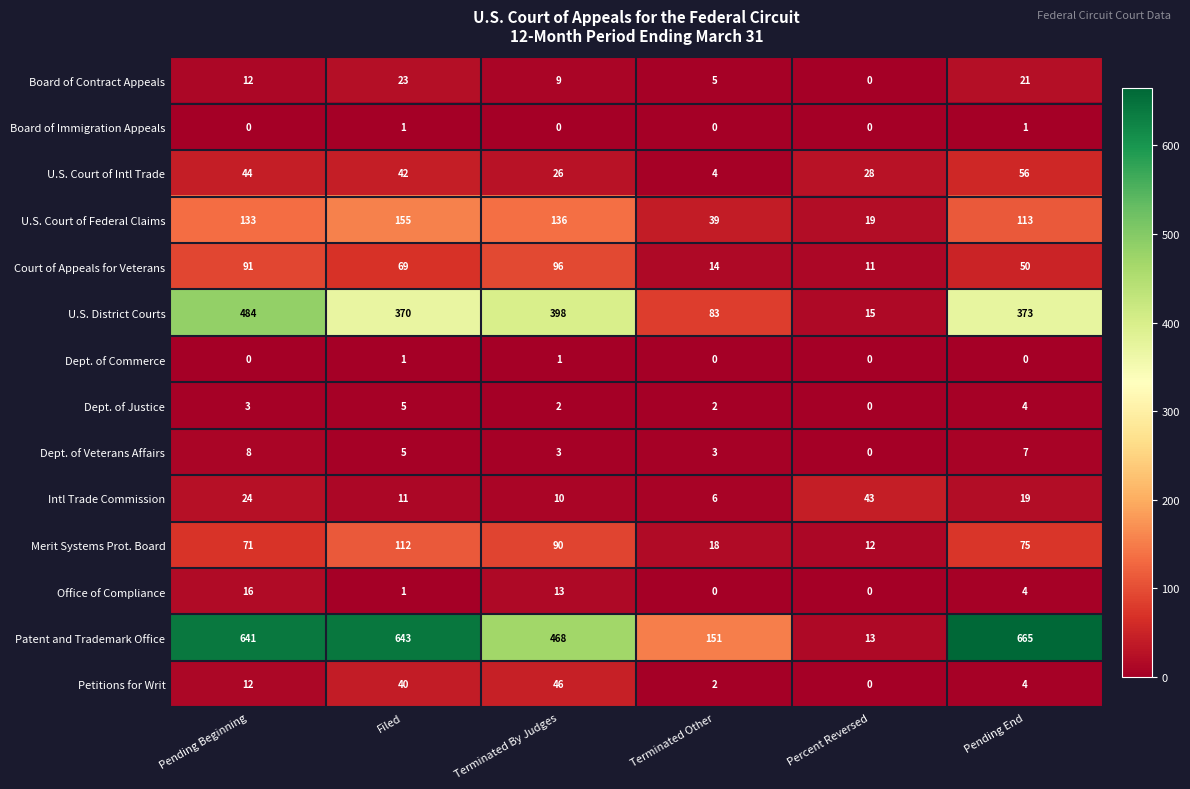

Which series has the largest total across all categories?

Patent and Trademark Office